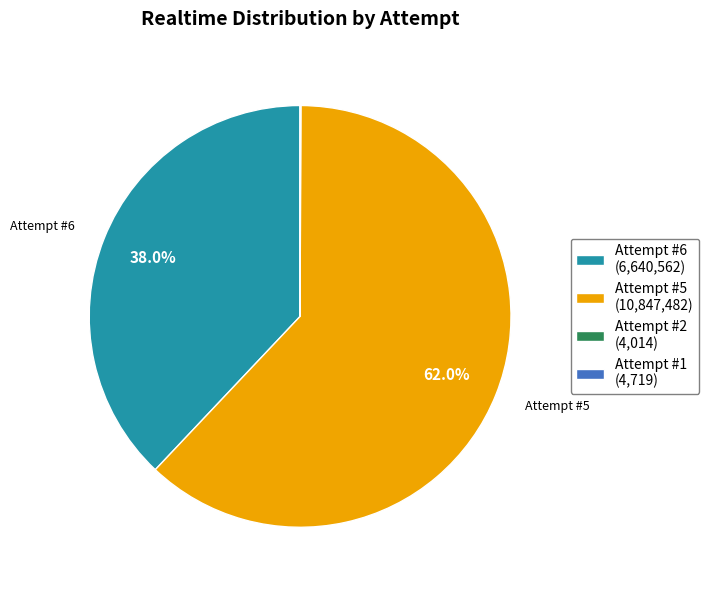

How much of the chart is everything except Attempt #5 (10,847,482)?

38.0%